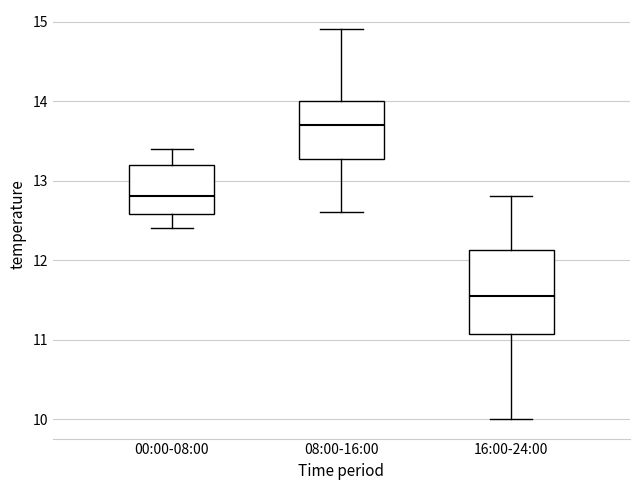

Reading left to right, read every box against the y-axis: the position of its median line, the range the box covers, and the ends of its whiskers. The values are not printed on the chart, so give them approximately, as read against the axis.

00:00-08:00: median 12.8, box 12.6 to 13.2, whiskers 12.4 to 13.4
08:00-16:00: median 13.7, box 13.3 to 14.0, whiskers 12.6 to 14.9
16:00-24:00: median 11.6, box 11.1 to 12.1, whiskers 10.0 to 12.8